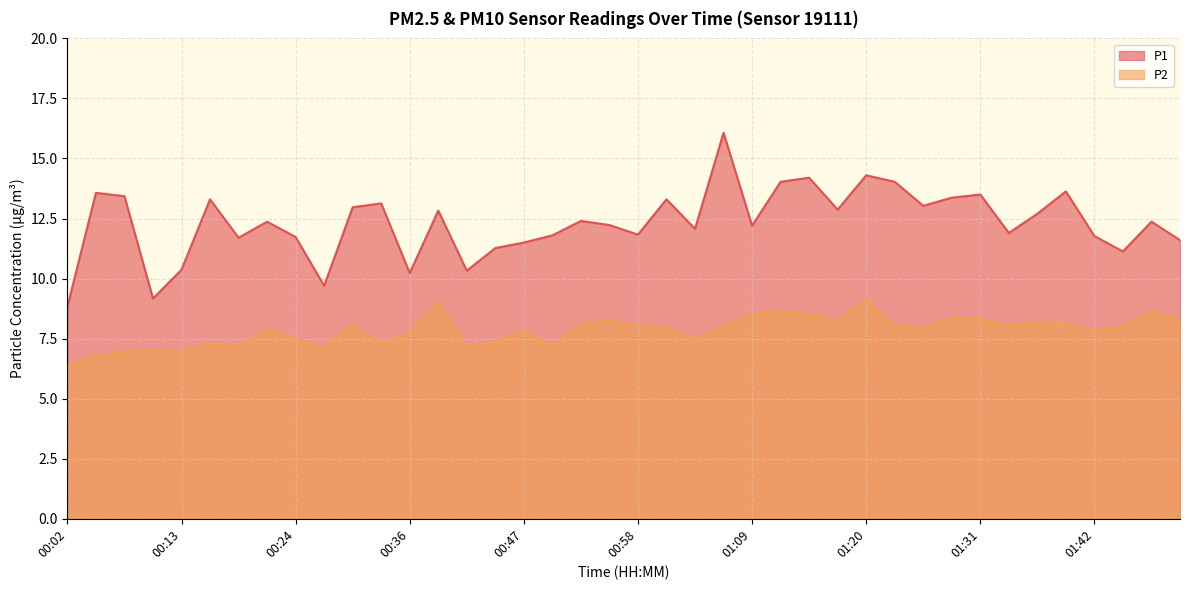

Which series changed the most between 01:37 and 01:51?

P1